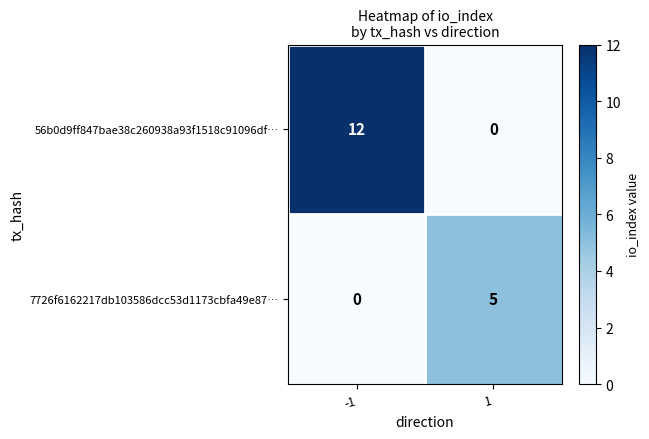

List the series in order of their peak value, highest first.

56b0d9ff847bae38c260938a93f1518c91096df…, 7726f6162217db103586dcc53d1173cbfa49e87…